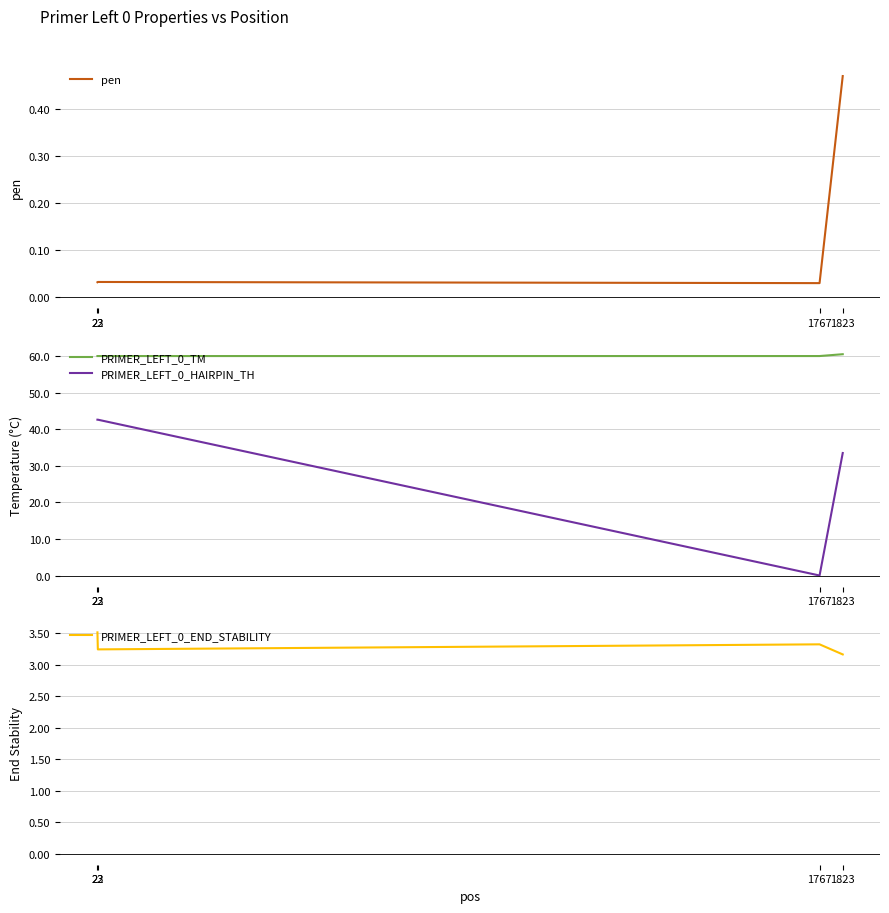

At how many categories does at least one series exceed 12?

4